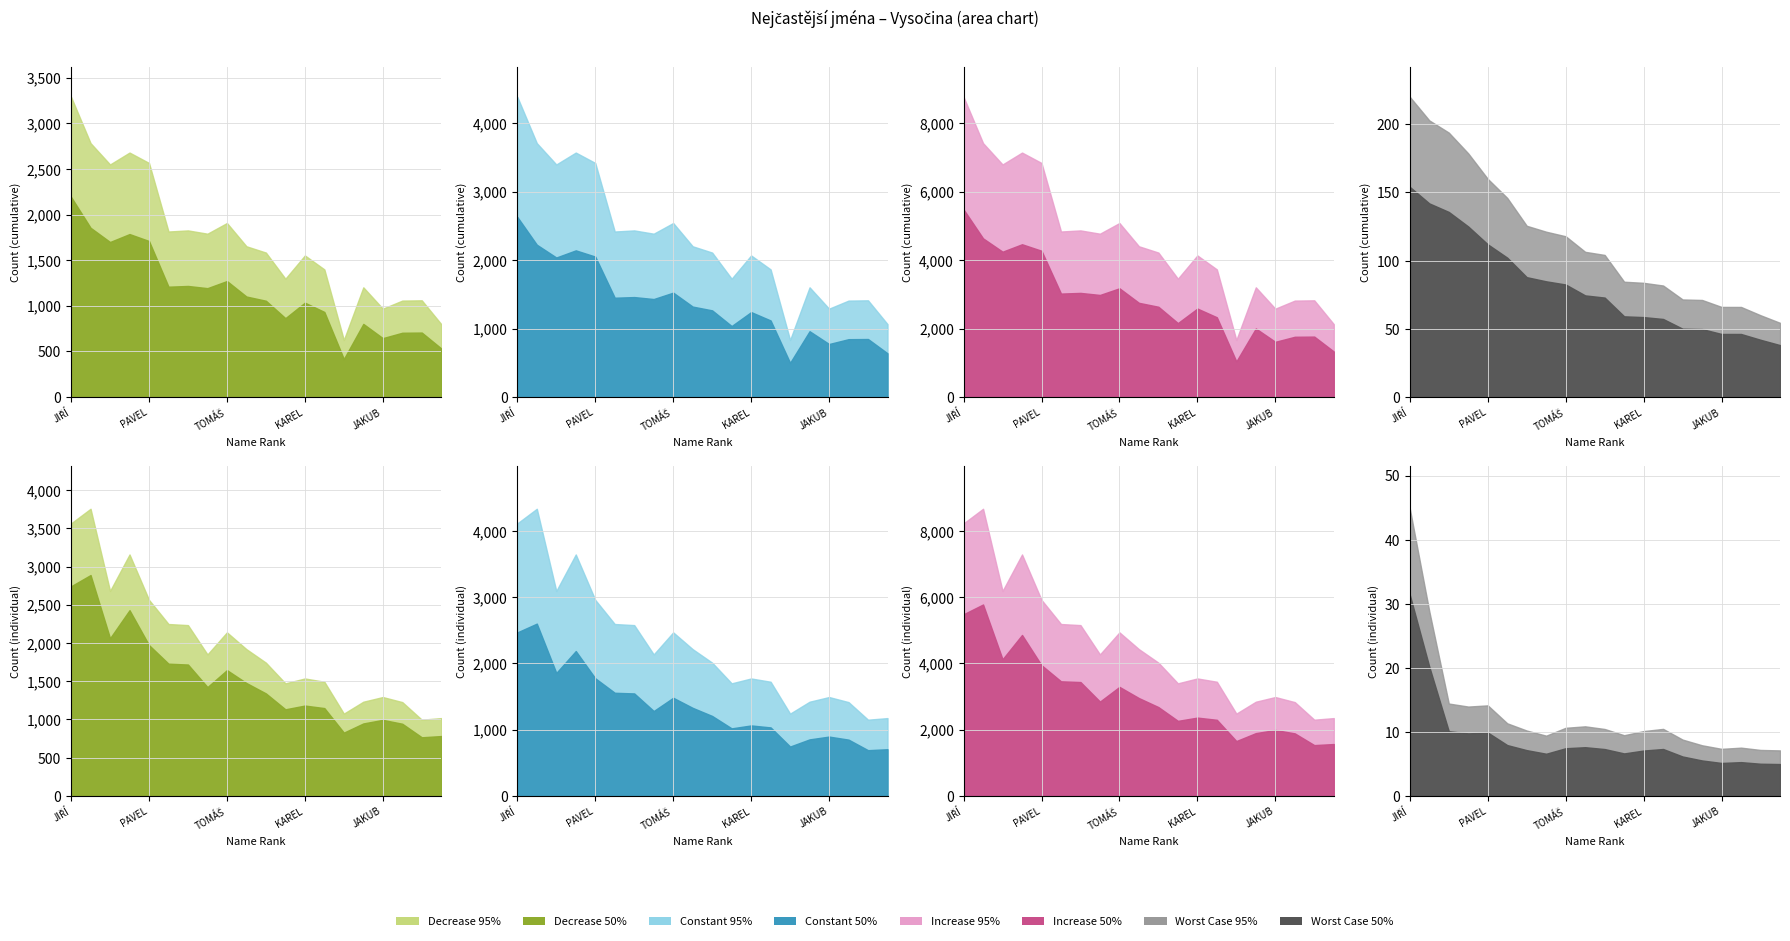

What is the label of the 5th point from the right?

LUKÁŠ